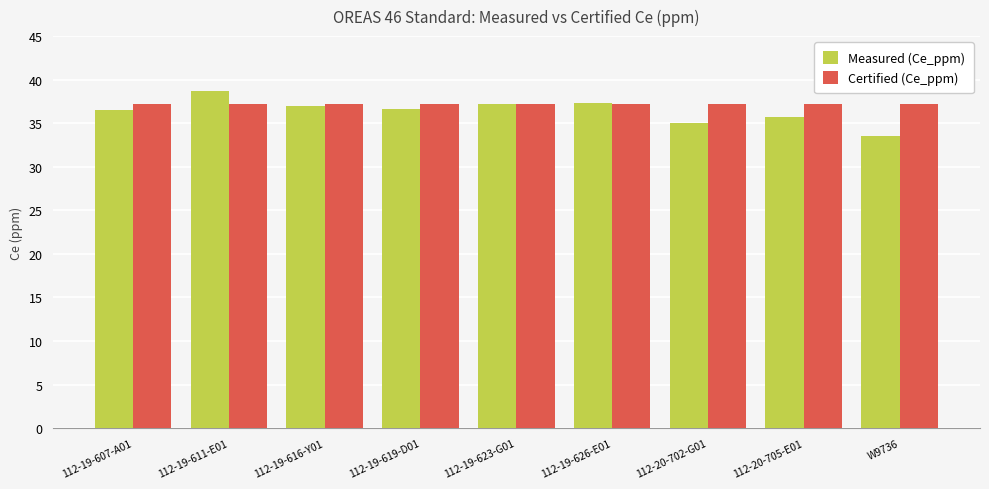

What is the value of the Certified (Ce_ppm) bar at the 8th from the left?

37.2